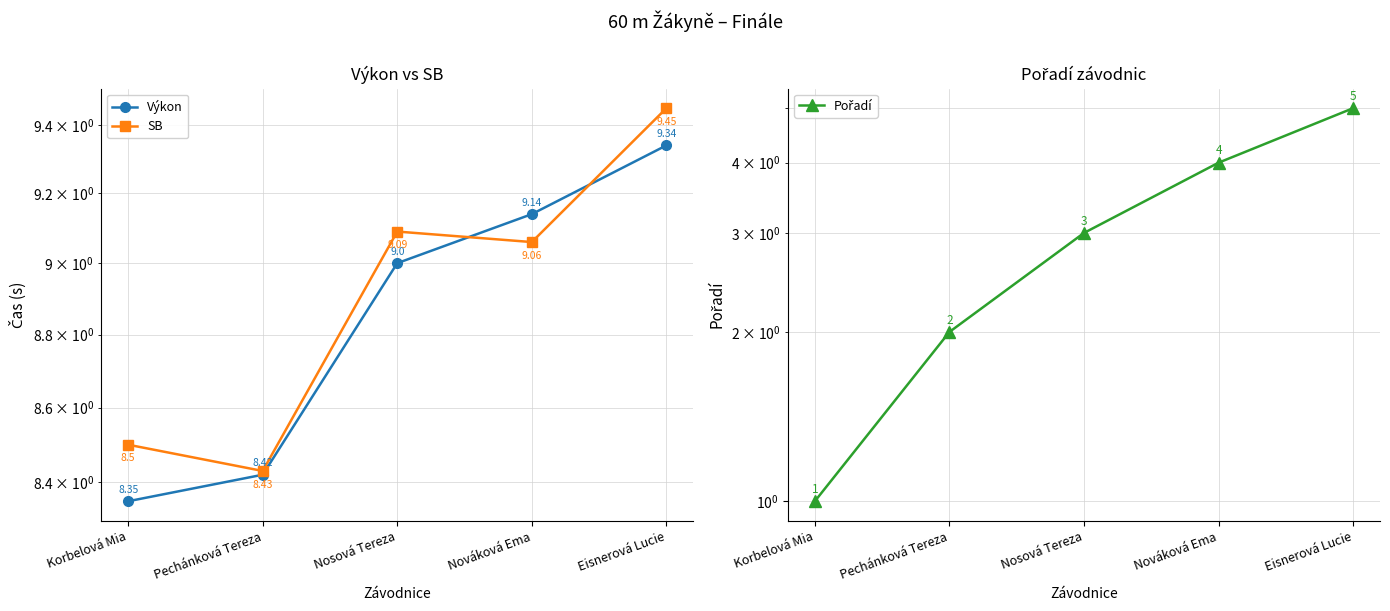

True or false: SB and Pořadí cross at least once.

False